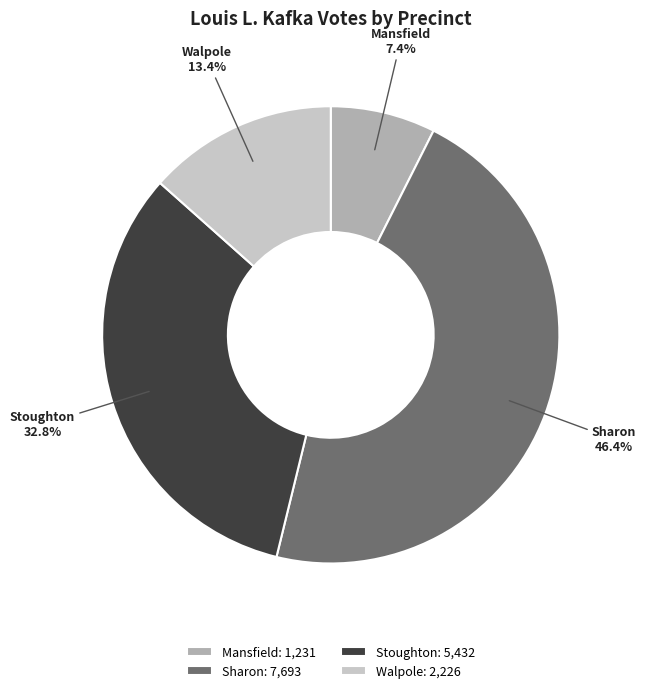

What is the total percentage of Walpole and Sharon?

59.8%